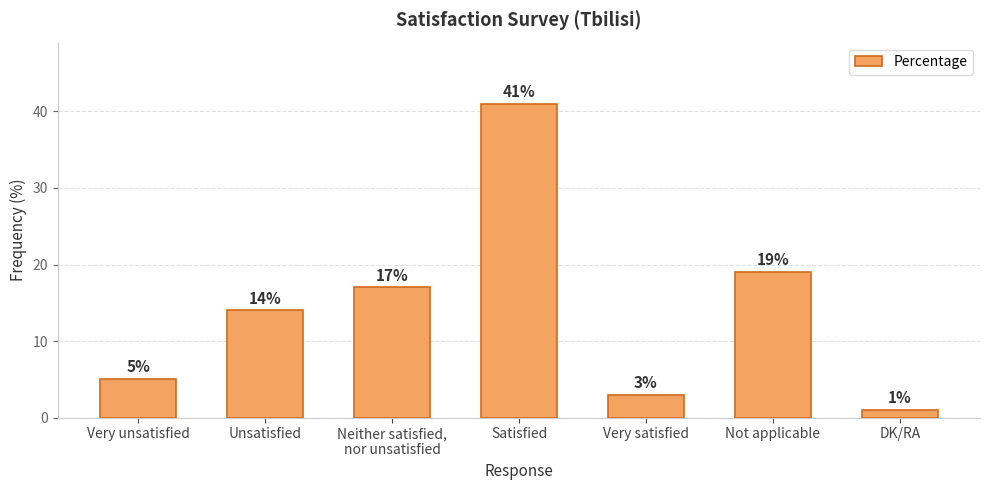

What is the difference between the second highest and second lowest values?

16